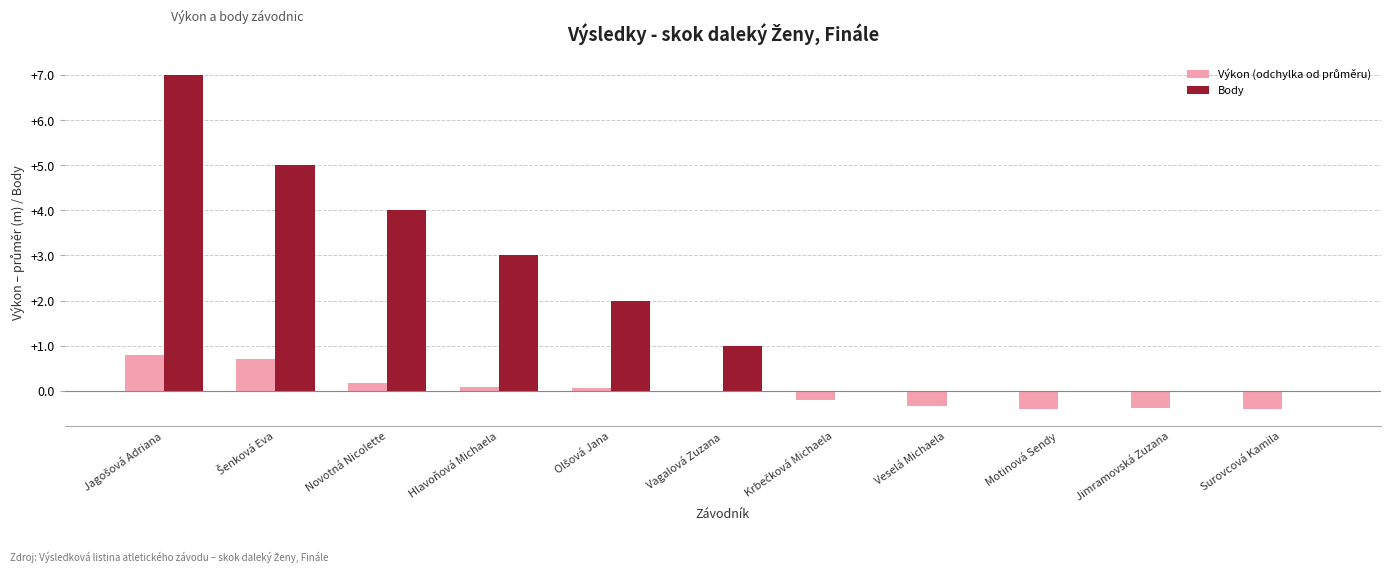

True or false: Body has a value of 4.0 at Novotná Nicolette.

True